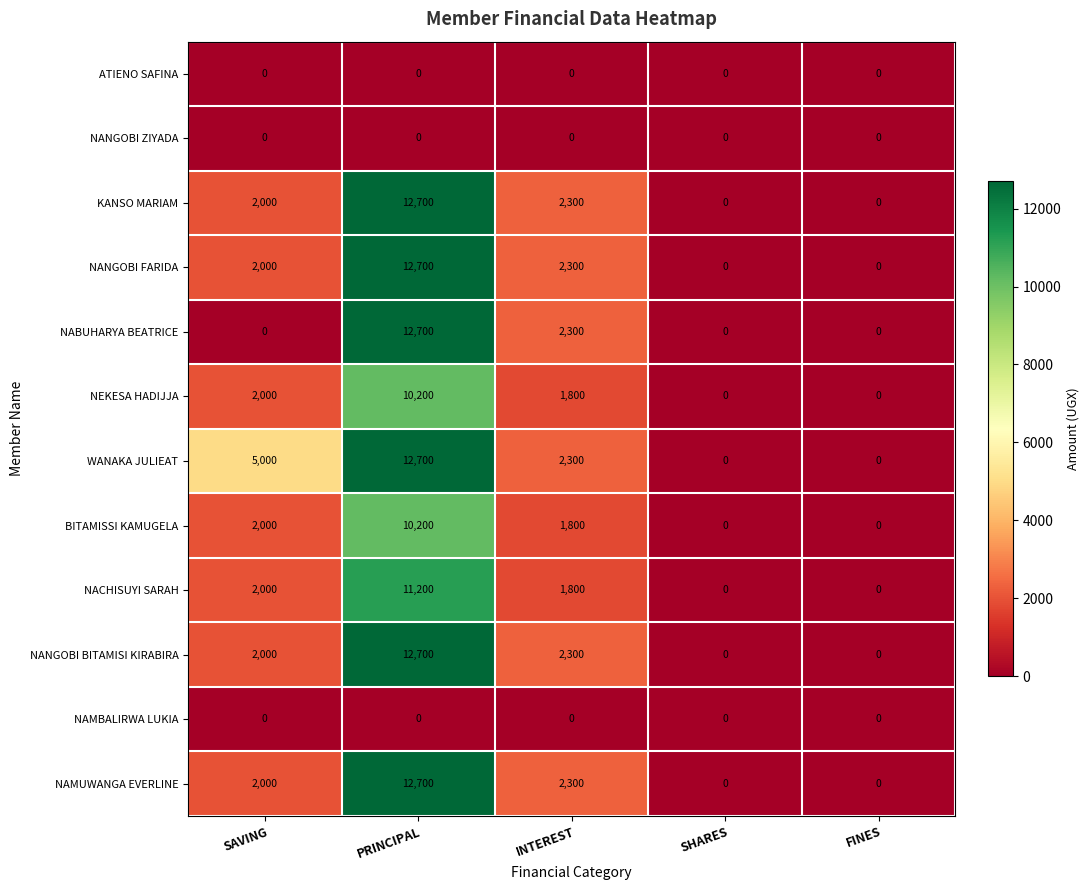

How many positive values does the NEKESA HADIJJA series have?

3